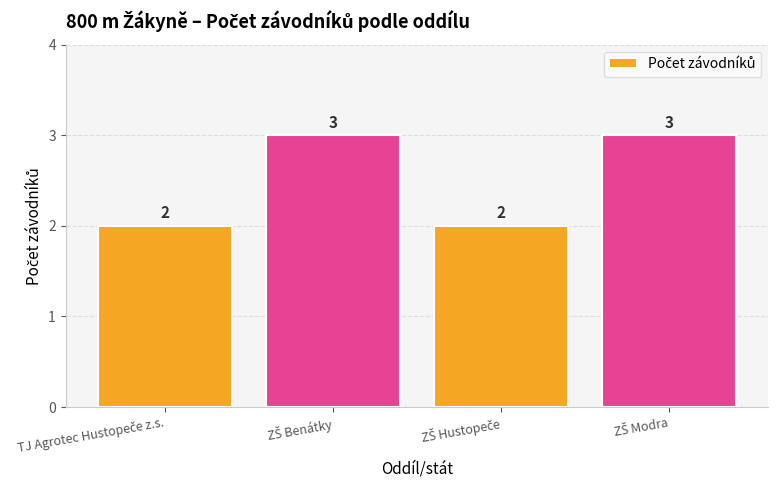

What is the maximum value shown in the chart?

3